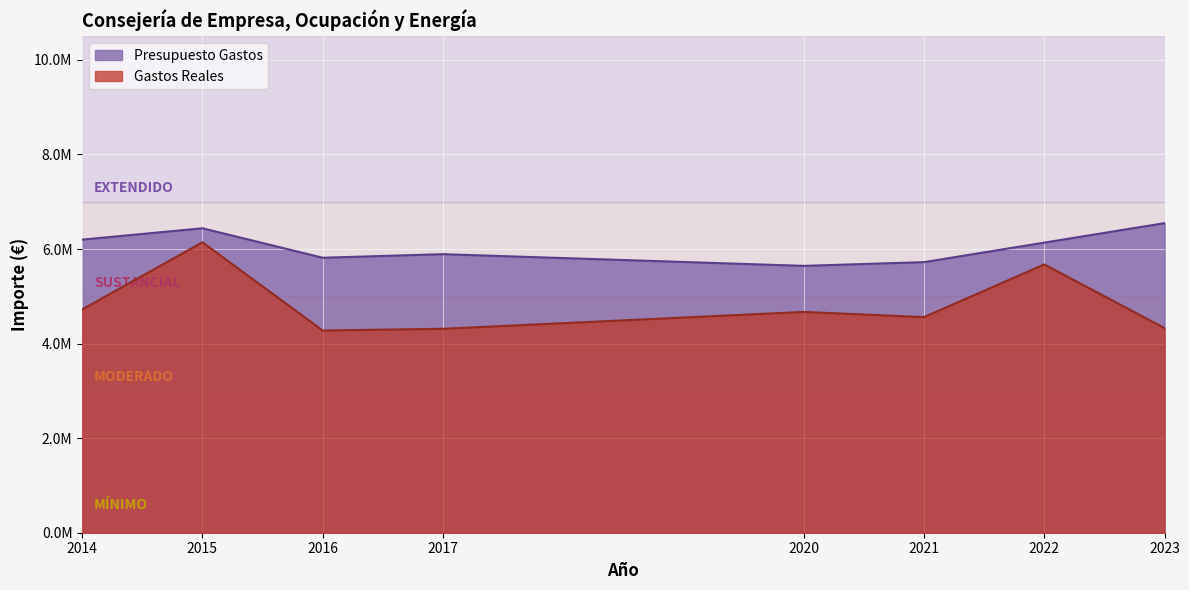

True or false: Gastos Reales has a value of 7079615.1 at 2023.

False